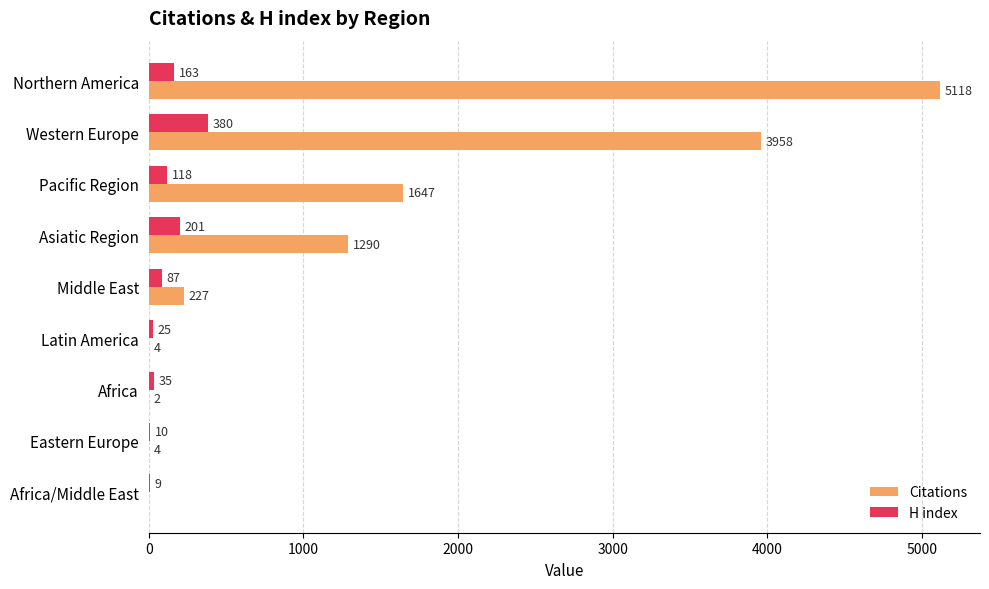

What is the total value across all series at Asiatic Region?

1491